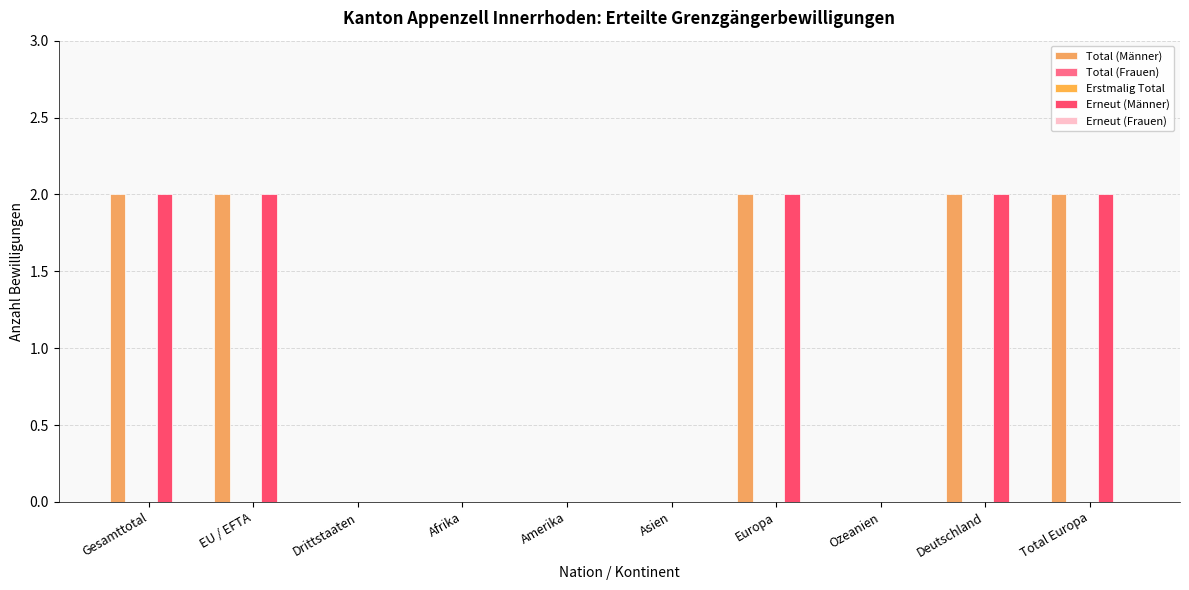

Which series changed the most between Gesamttotal and Afrika?

Total (Männer)